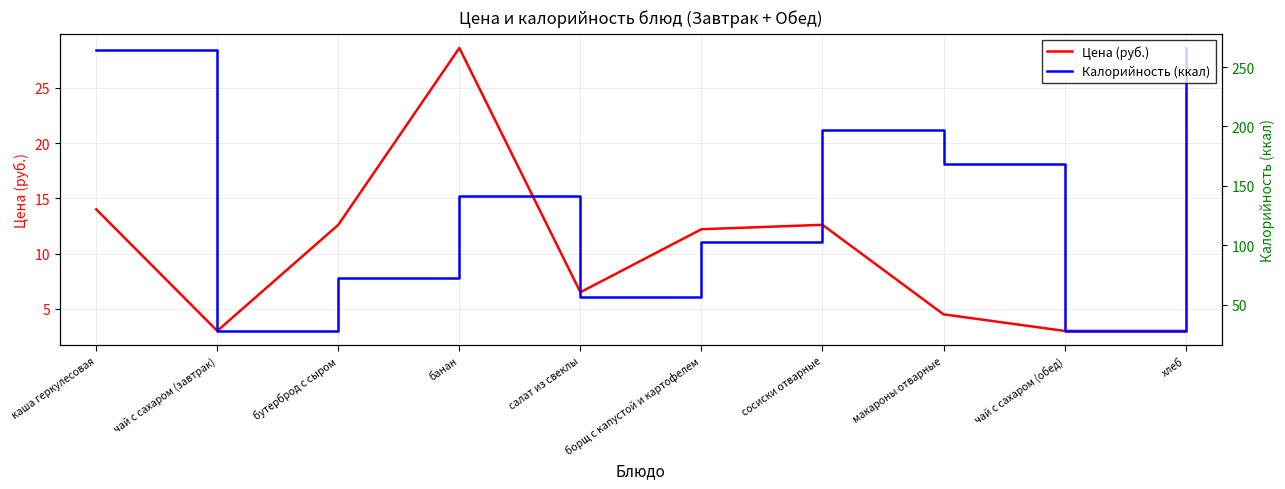

What is the label of the 6th point from the right?

салат из свеклы